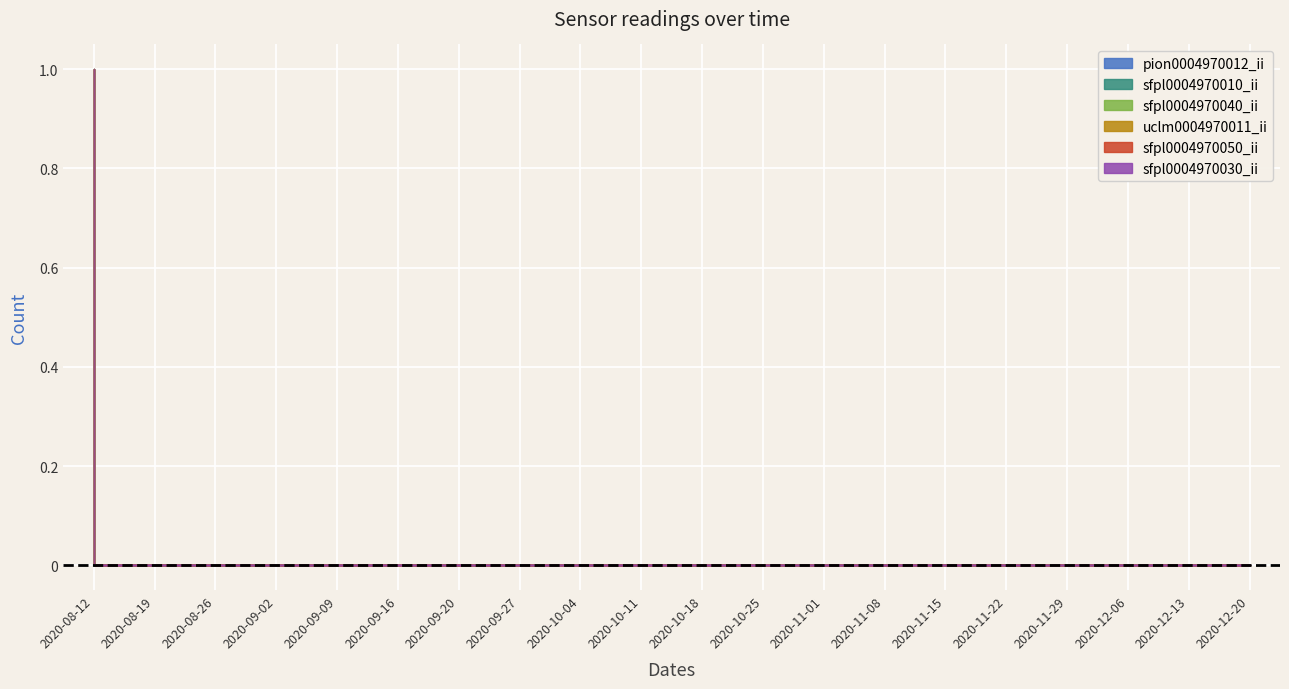

What are all the series names shown in the legend?

pion0004970012_ii, sfpl0004970010_ii, sfpl0004970040_ii, uclm0004970011_ii, sfpl0004970050_ii, sfpl0004970030_ii